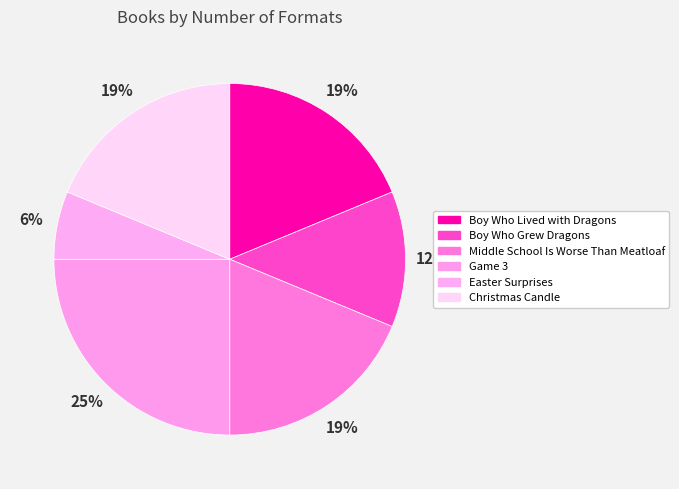

What portion of the pie excludes Game 3?

75.0%